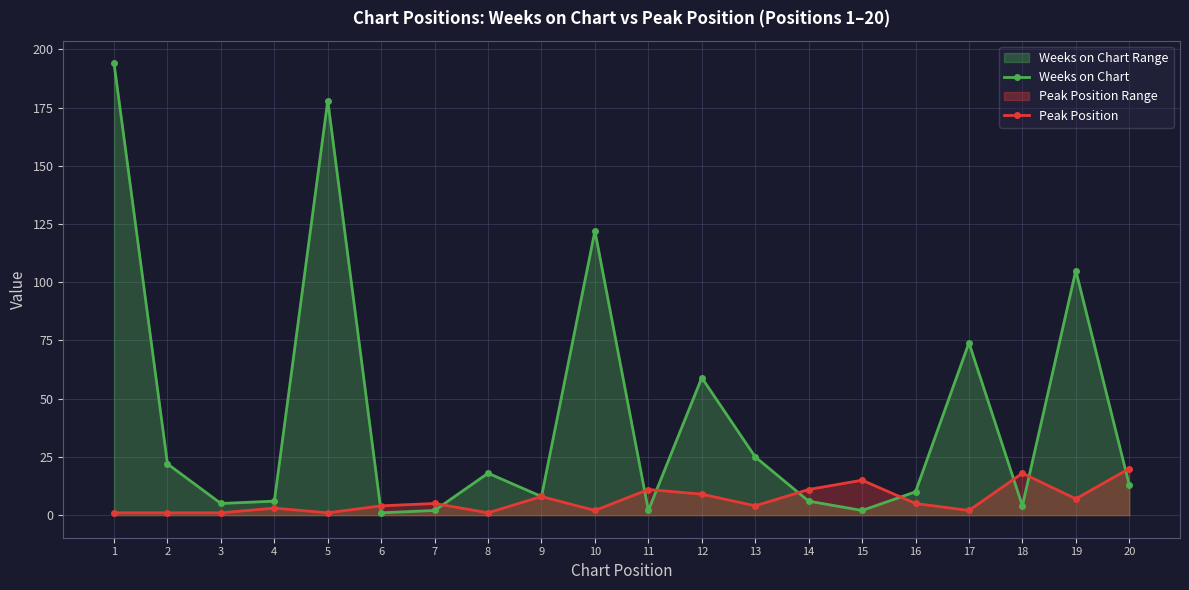

What is the difference between the maximum and minimum values in the Weeks on Chart series?

193